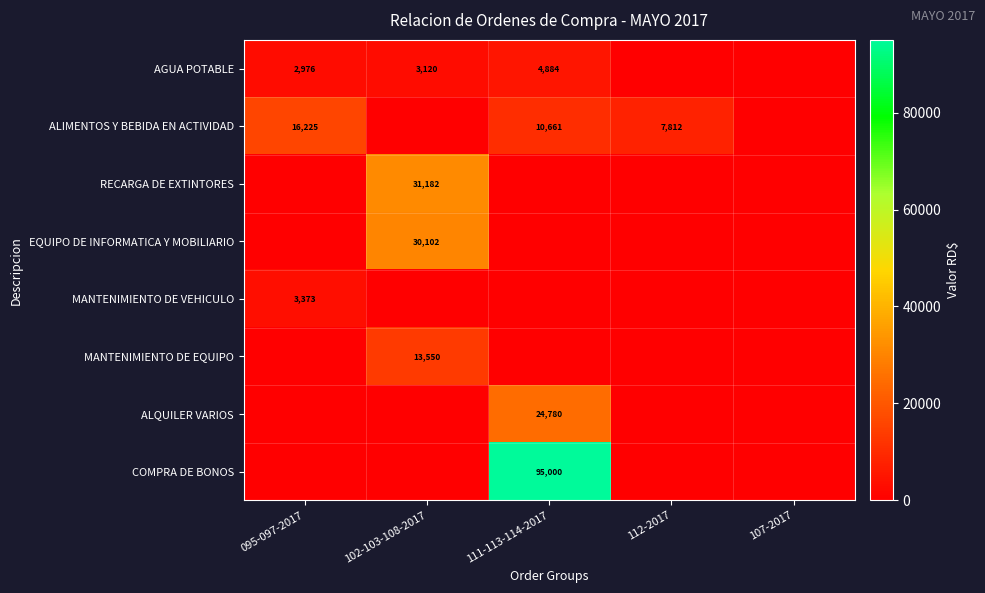

True or false: AGUA POTABLE has a value of 4884 at 111-113-114-2017.

True